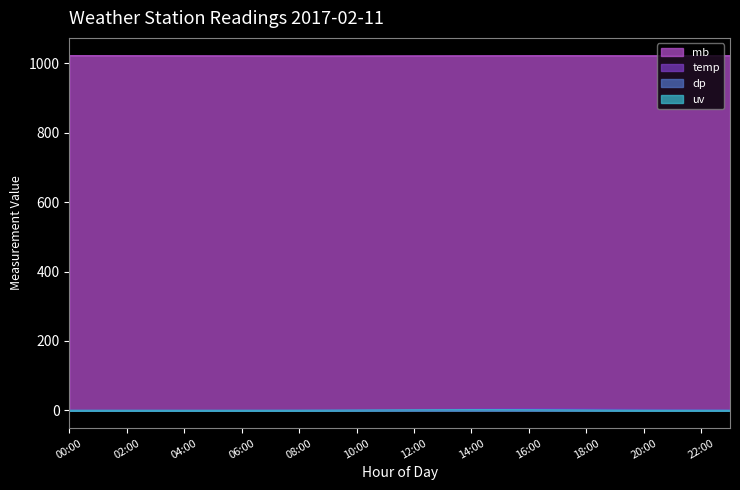

Between 13:00 and 12:00, which is larger?

13:00